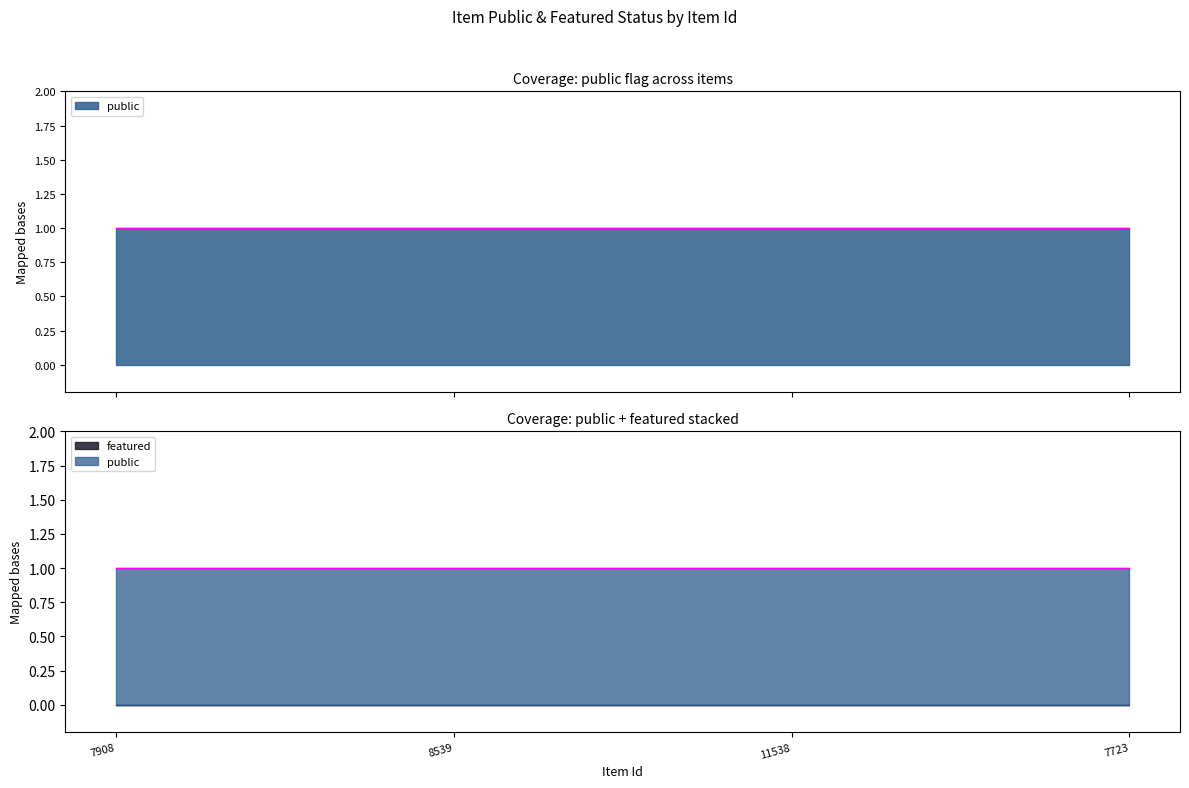

True or false: public has more than 1 interior local peaks.

False